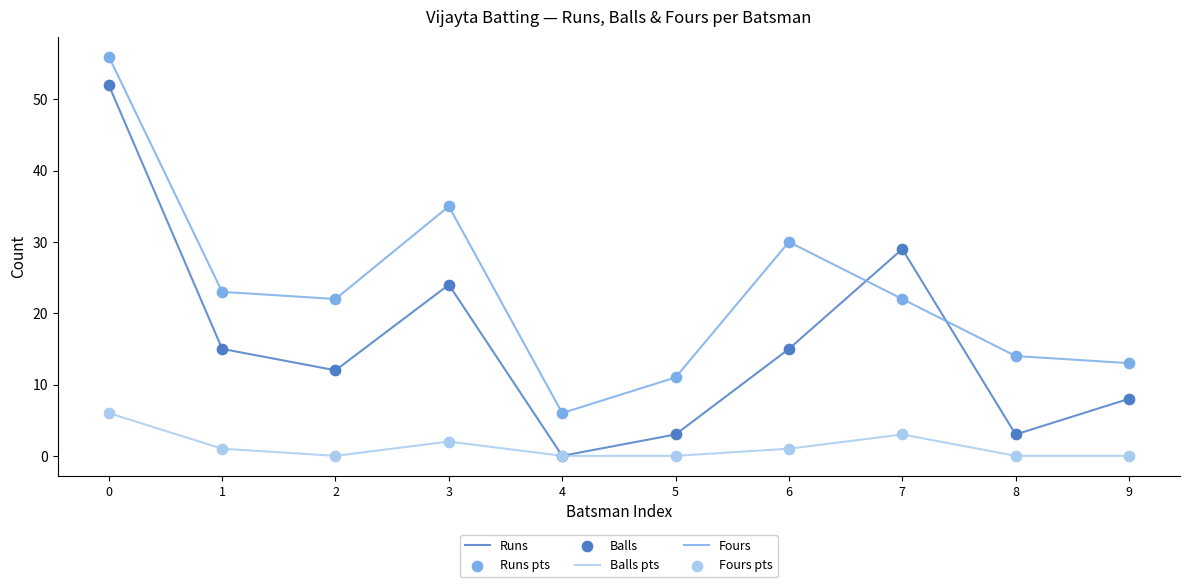

Which series has the largest total across all categories?

Balls